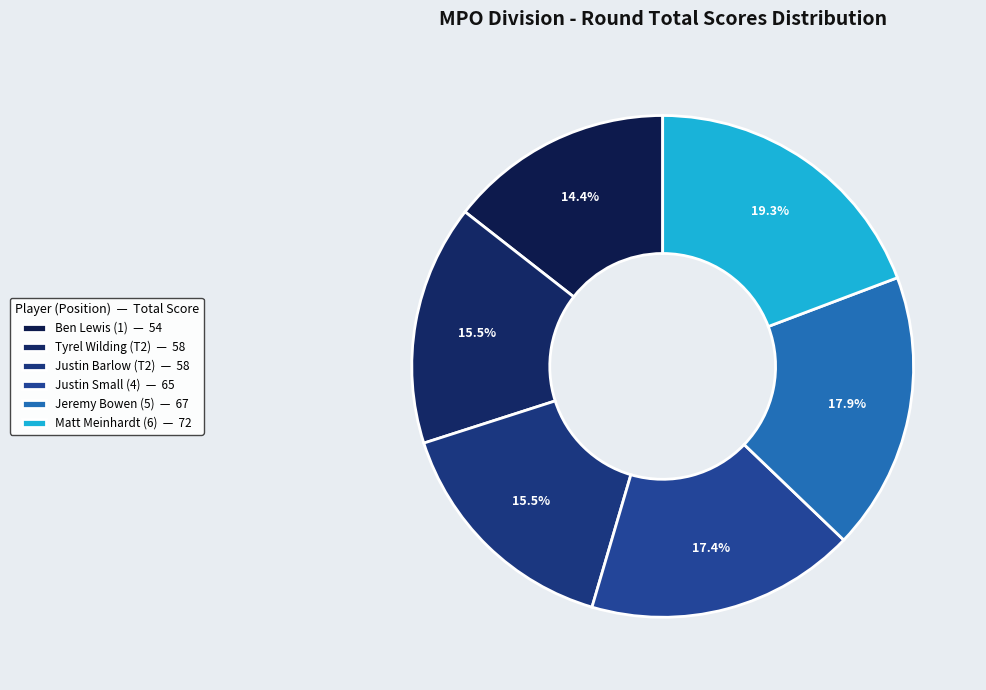

Which category has the smallest portion of the pie?

Ben Lewis (1)